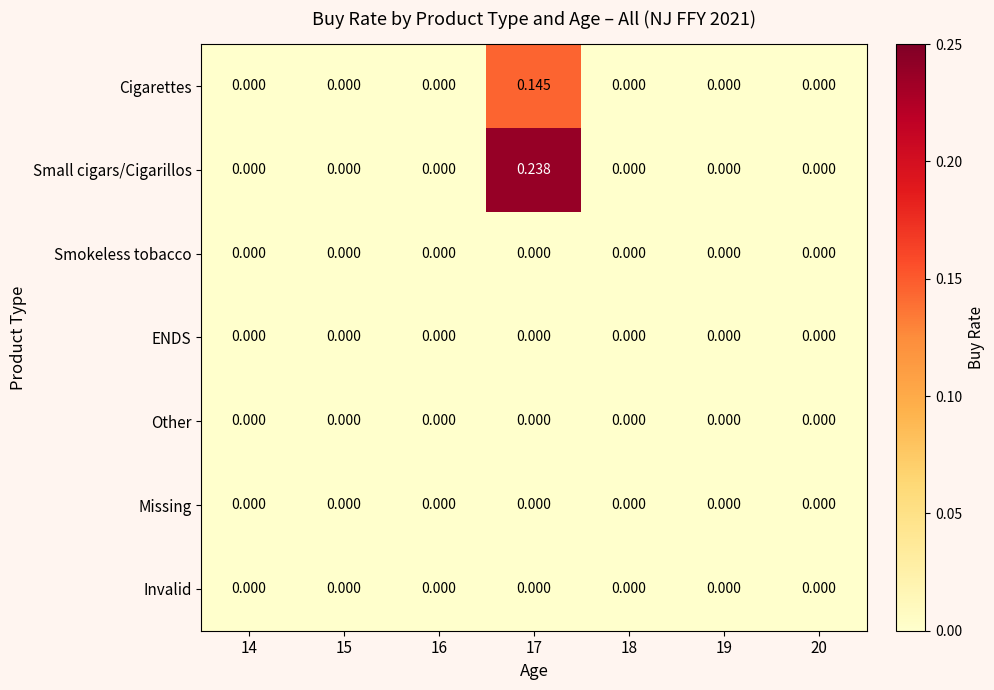

Which series has the largest total across all categories?

Small cigars/Cigarillos